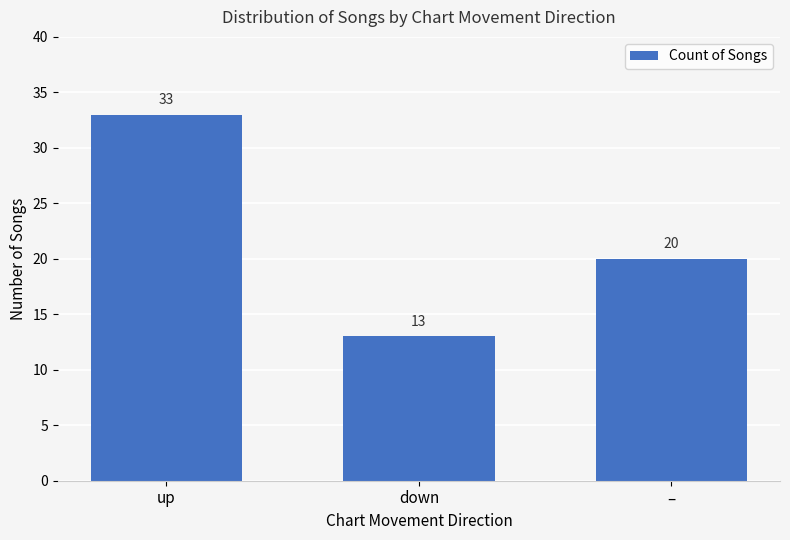

Does the chart contain any negative values?

No